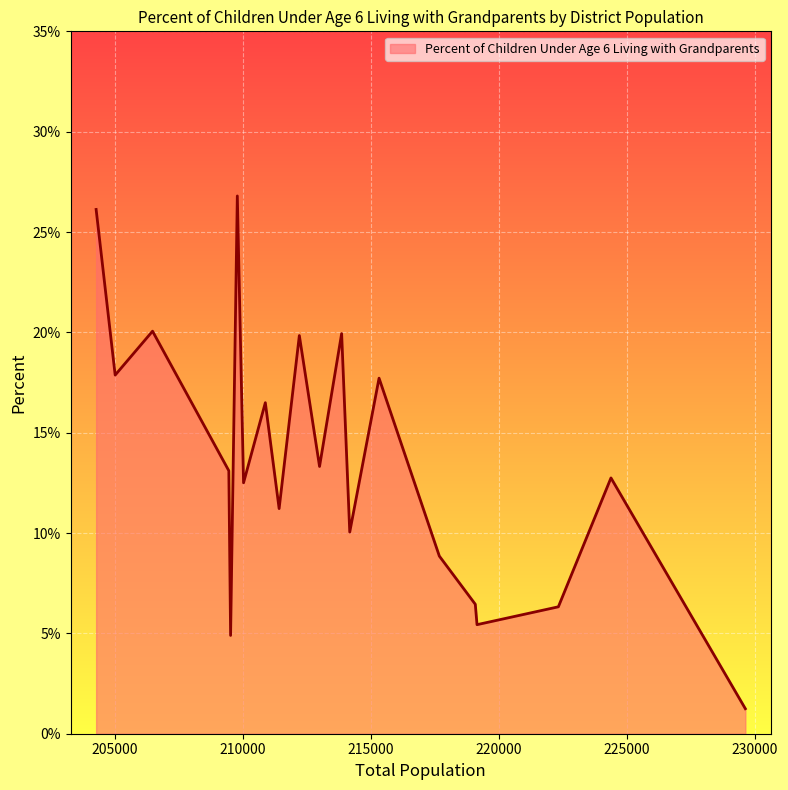

Does the chart have visible grid lines?

Yes